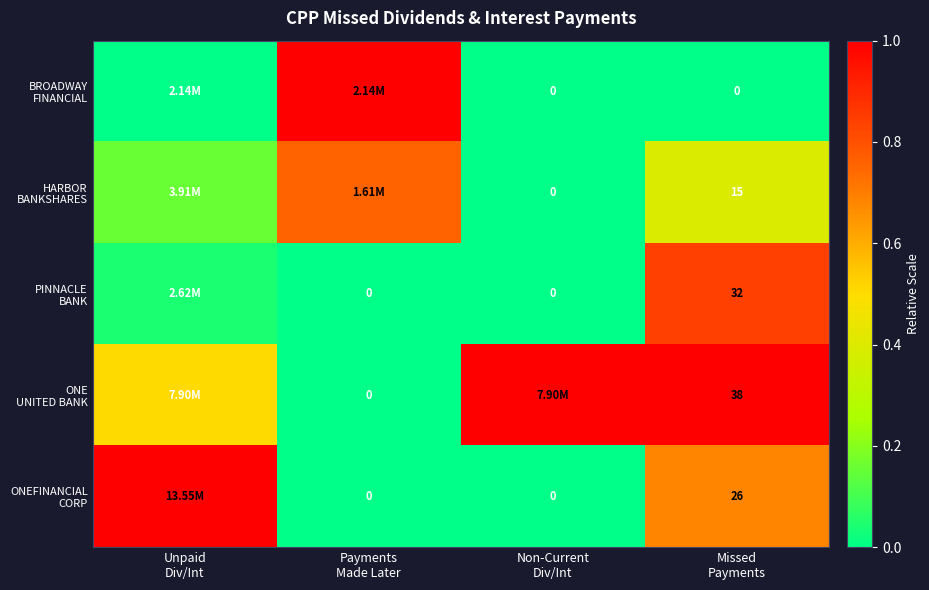

Is it true that ONE UNITED BANK equals 1.0 at Non-Current Div/Int?

True